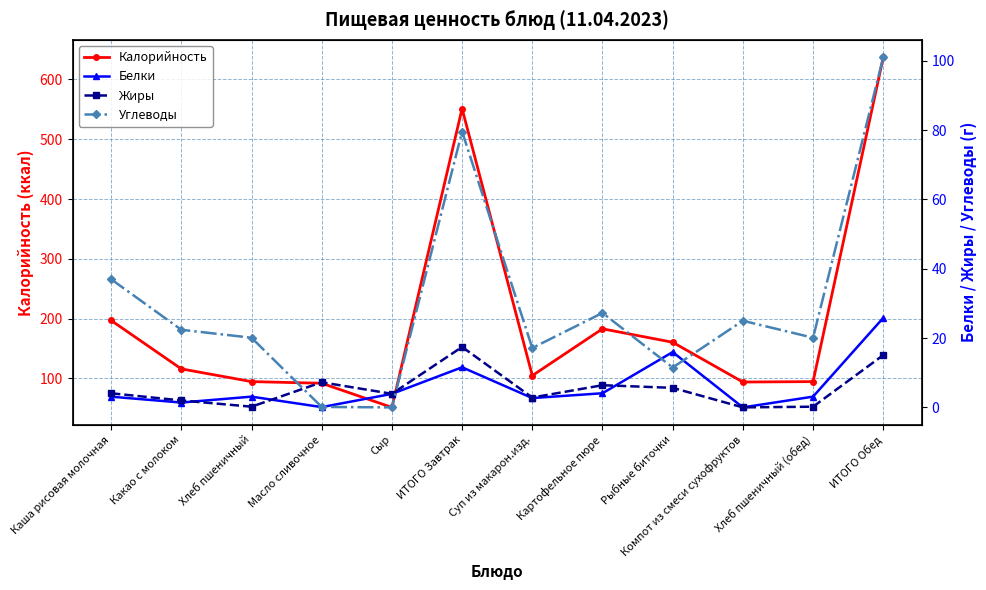

How many lines are shown in the chart?

4